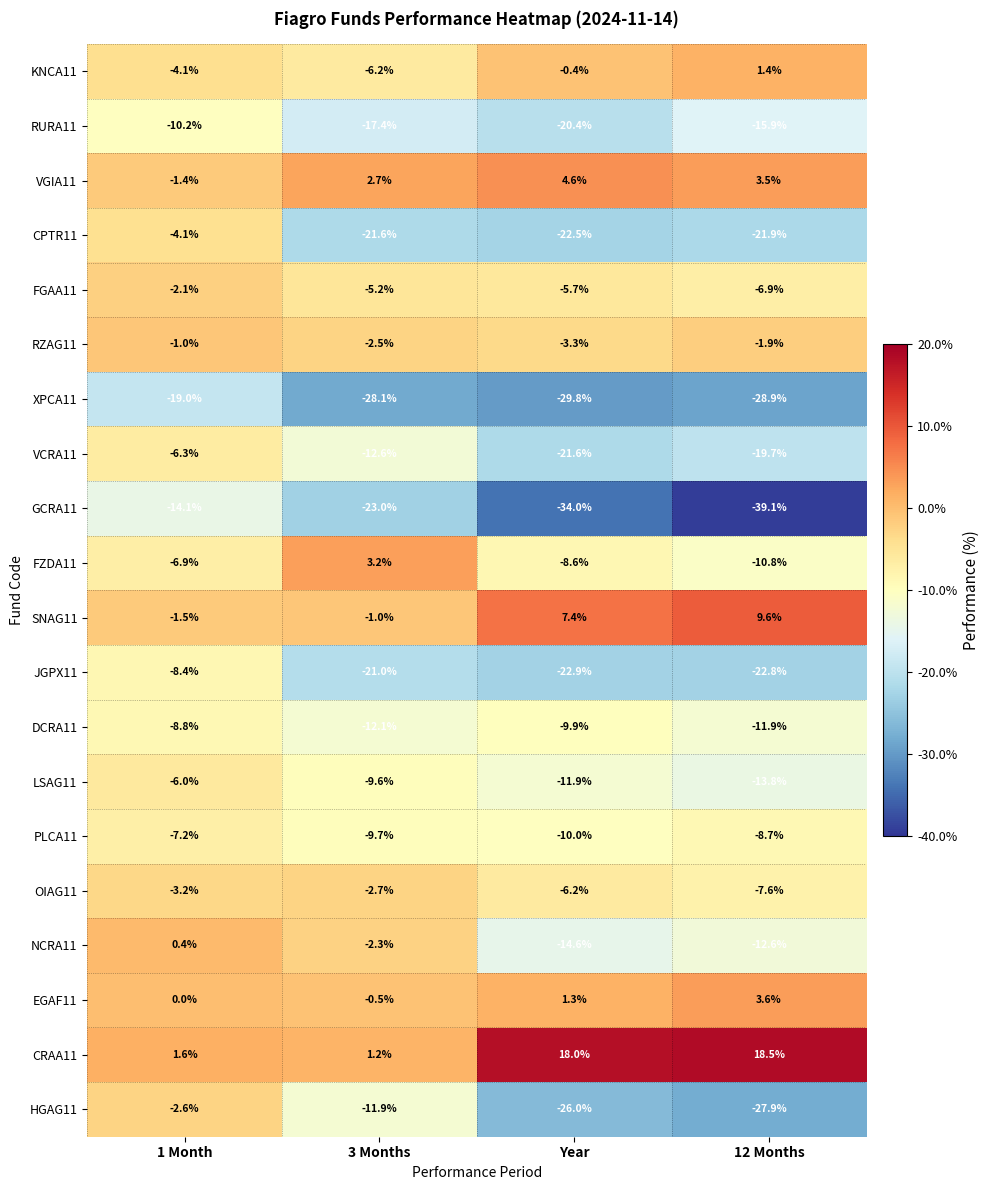

Which series changed the most between 1 Month and 3 Months?

CPTR11